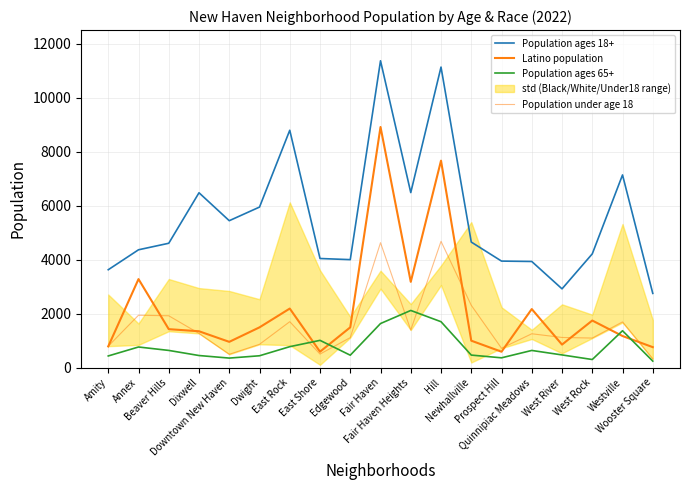

At which label does Population ages 65+ reach its minimum?

Wooster Square